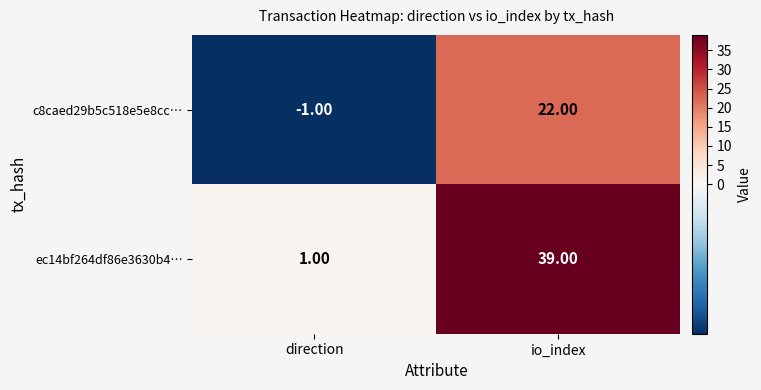

What is the difference between the c8caed29b5c518e5e8cc… values at io_index and direction?

23